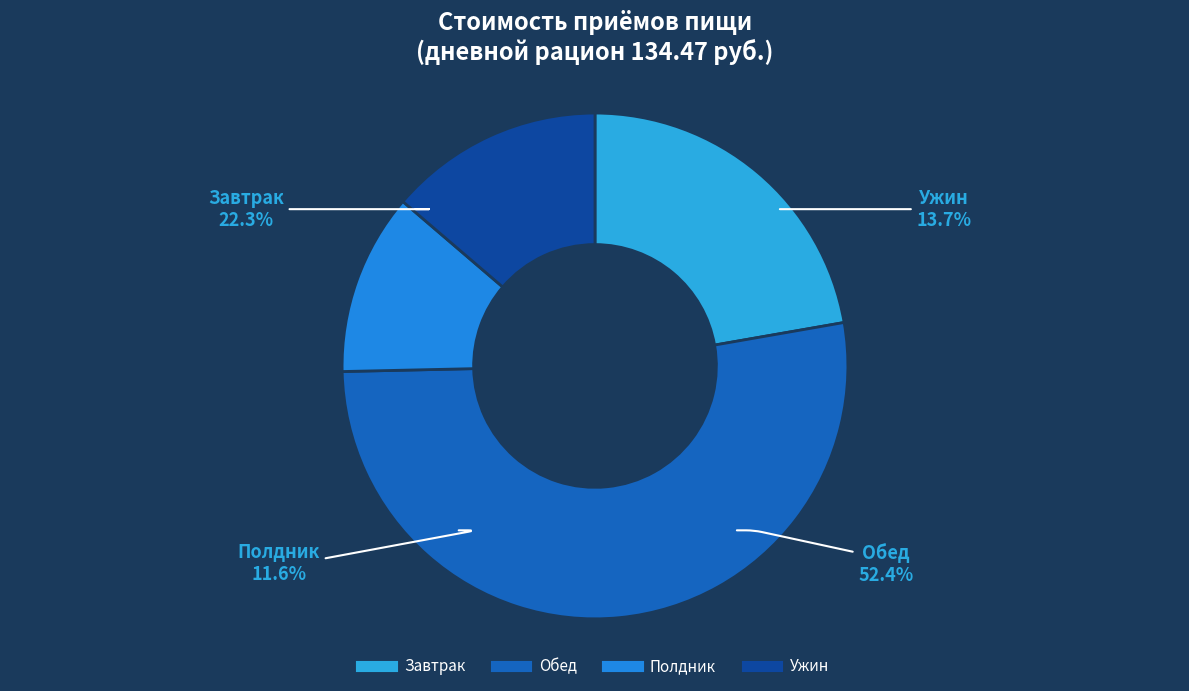

Between Полдник and Ужин, which is larger?

Ужин